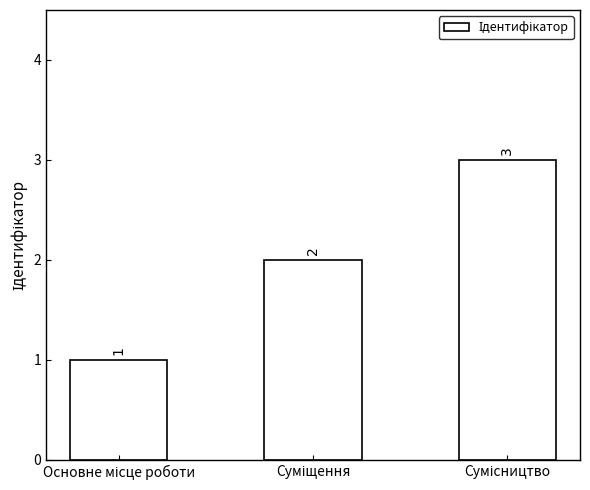

What is the value of the 3rd bar from the left?

3